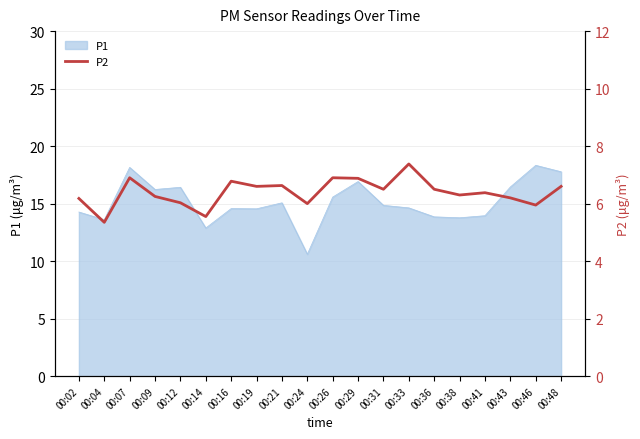

Does the chart have visible grid lines?

Yes